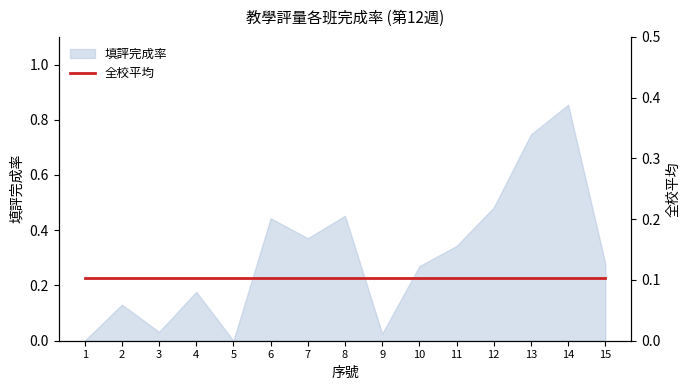

What is the value of the 11th point from the left?

0.3